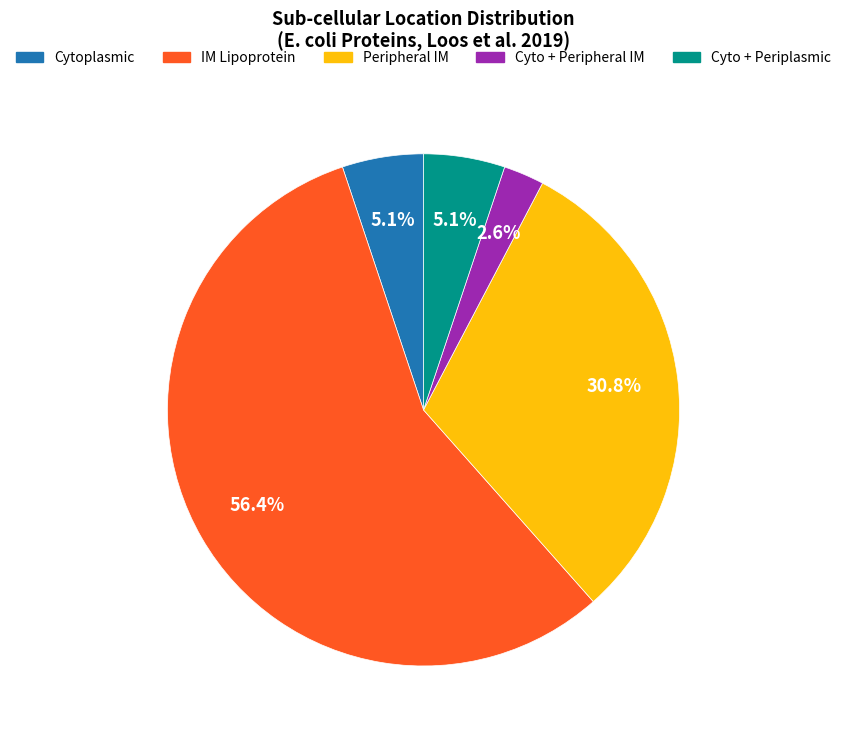

Is there any slice that represents more than half of the pie?

Yes